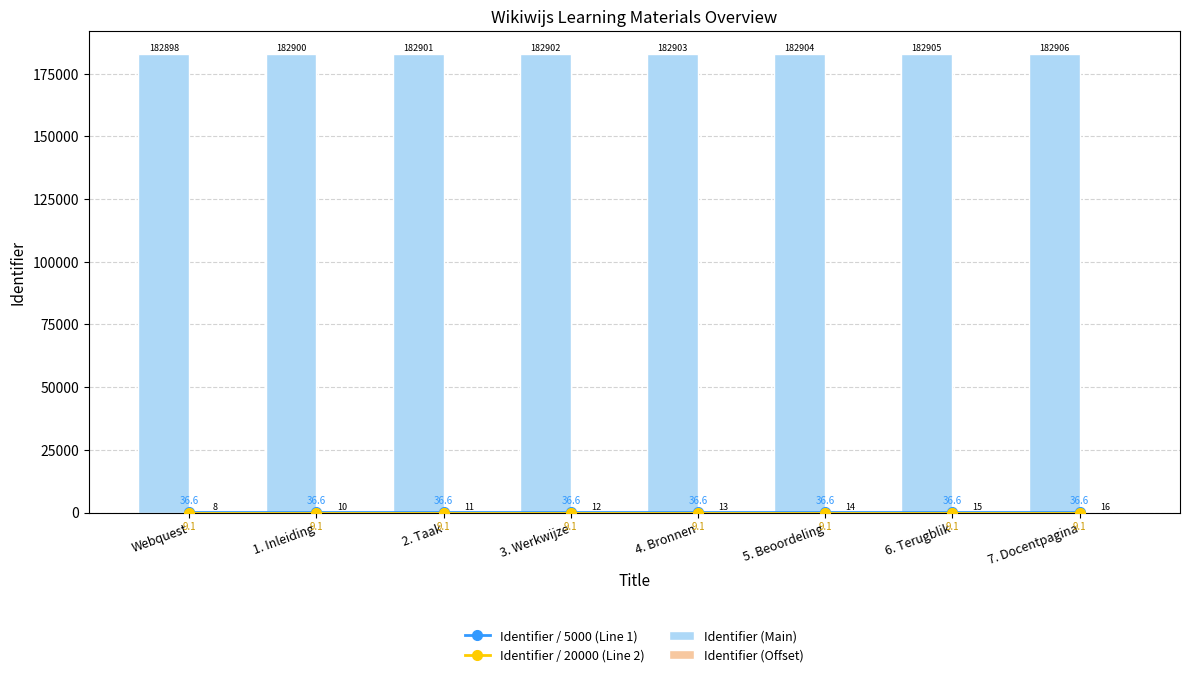

What are all the series names shown in the legend?

Identifier / 5000 (Line 1), Identifier / 20000 (Line 2), Identifier (Main), Identifier (Offset)